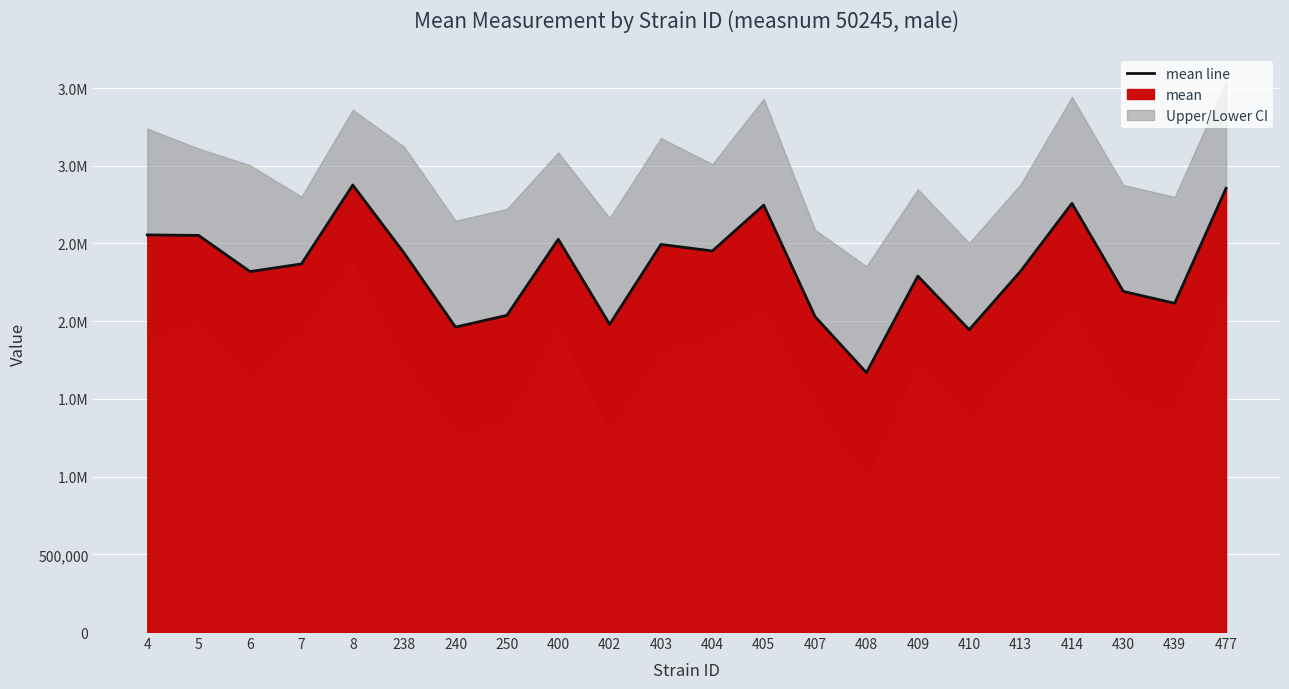

Reading right to left, what are all the values shown in this chart?

477=2855128.4	439=2115336.1	430=2191752.1	414=2758254.6	413=2321726.0	410=1945091.8	409=2290298.8	408=1668847.2	407=2028915.3	405=2746845.9	404=2451932.9	403=2494026.9	402=1979727.6	400=2527261.5	250=2037731.2	240=1961960.9	238=2438160.1	8=2876105.7	7=2368405.4	6=2319169.5	5=2551953.8	4=2555163.0